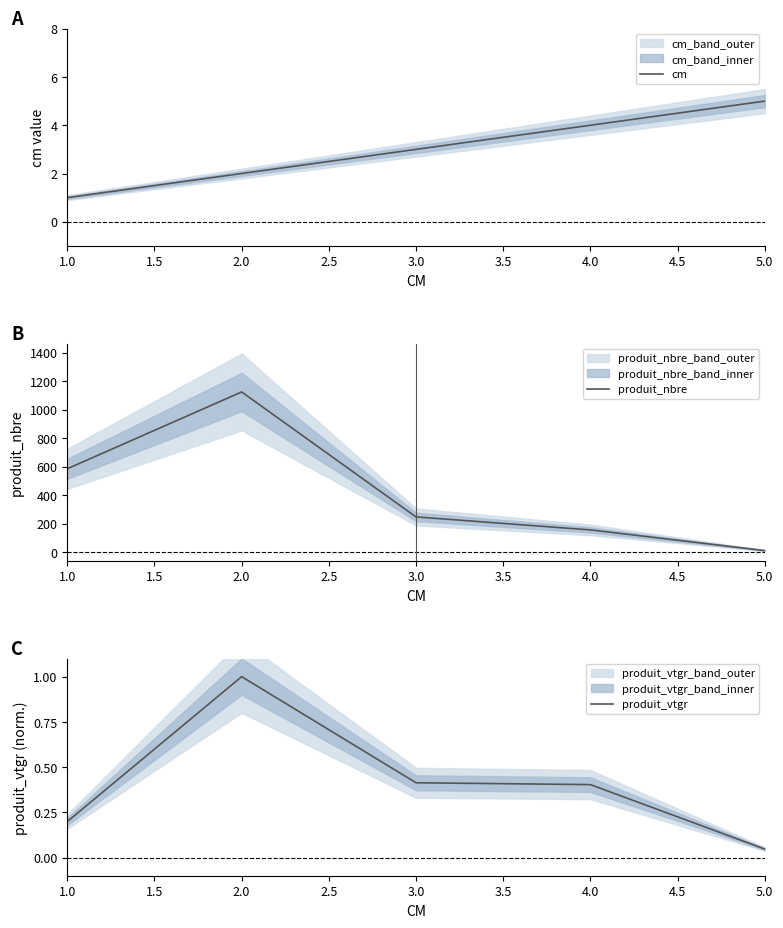

What is the value of the produit_nbre point at the 2nd from the left?

1124.0